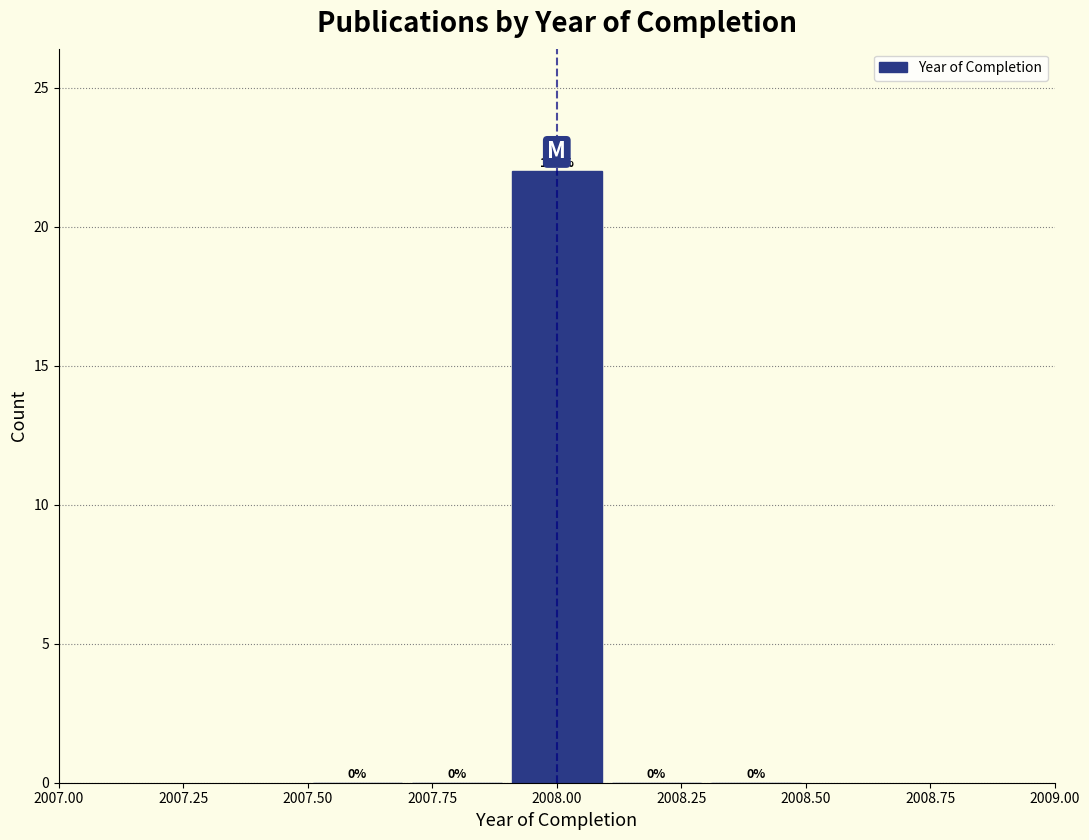

Over which range of the x-axis is the bar tallest?

2007.9 to 2008.1